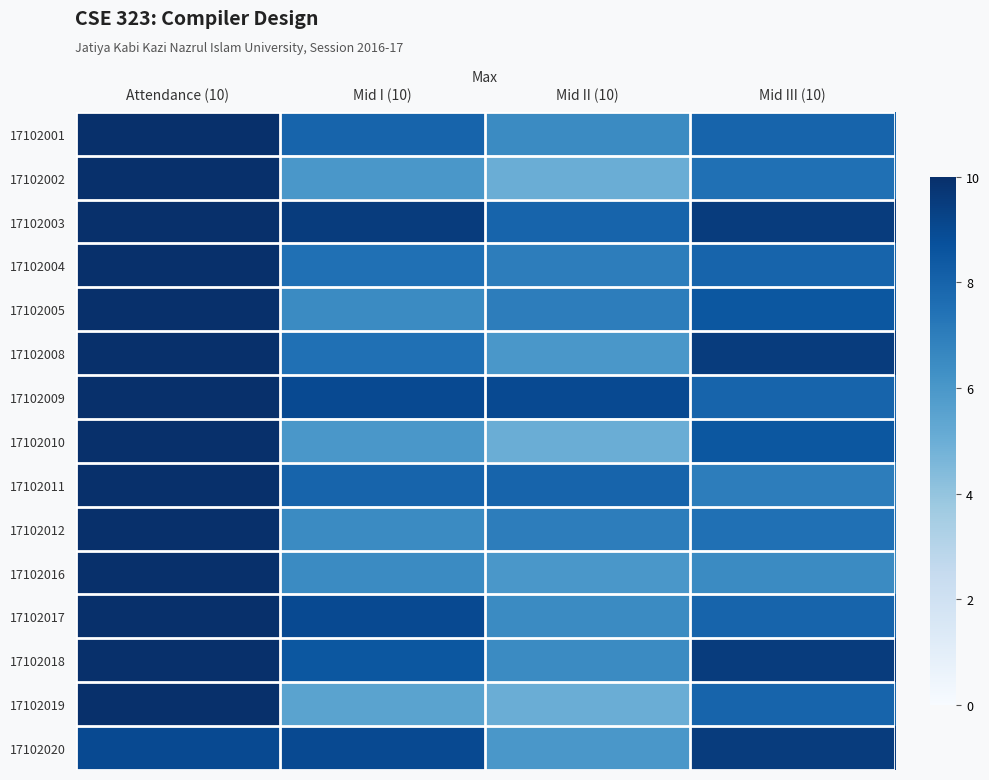

Reading left to right, list all the values displayed in this chart.

17102001: Attendance (10)=10.0	Mid I (10)=8.0	Mid II (10)=6.5	Mid III (10)=8.0
17102002: Attendance (10)=10.0	Mid I (10)=6.0	Mid II (10)=5.0	Mid III (10)=7.5
17102003: Attendance (10)=10.0	Mid I (10)=9.5	Mid II (10)=8.0	Mid III (10)=9.5
17102004: Attendance (10)=10.0	Mid I (10)=7.5	Mid II (10)=7.0	Mid III (10)=8.0
17102005: Attendance (10)=10.0	Mid I (10)=6.5	Mid II (10)=7.0	Mid III (10)=8.5
17102008: Attendance (10)=10.0	Mid I (10)=7.5	Mid II (10)=6.0	Mid III (10)=9.5
17102009: Attendance (10)=10.0	Mid I (10)=9.0	Mid II (10)=9.0	Mid III (10)=8.0
17102010: Attendance (10)=10.0	Mid I (10)=6.0	Mid II (10)=5.0	Mid III (10)=8.5
17102011: Attendance (10)=10.0	Mid I (10)=8.0	Mid II (10)=8.0	Mid III (10)=7.0
17102012: Attendance (10)=10.0	Mid I (10)=6.5	Mid II (10)=7.0	Mid III (10)=7.5
17102016: Attendance (10)=10.0	Mid I (10)=6.5	Mid II (10)=6.0	Mid III (10)=6.5
17102017: Attendance (10)=10.0	Mid I (10)=9.0	Mid II (10)=6.5	Mid III (10)=8.0
17102018: Attendance (10)=10.0	Mid I (10)=8.5	Mid II (10)=6.5	Mid III (10)=9.5
17102019: Attendance (10)=10.0	Mid I (10)=5.5	Mid II (10)=5.0	Mid III (10)=8.0
17102020: Attendance (10)=9.0	Mid I (10)=9.0	Mid II (10)=6.0	Mid III (10)=9.5